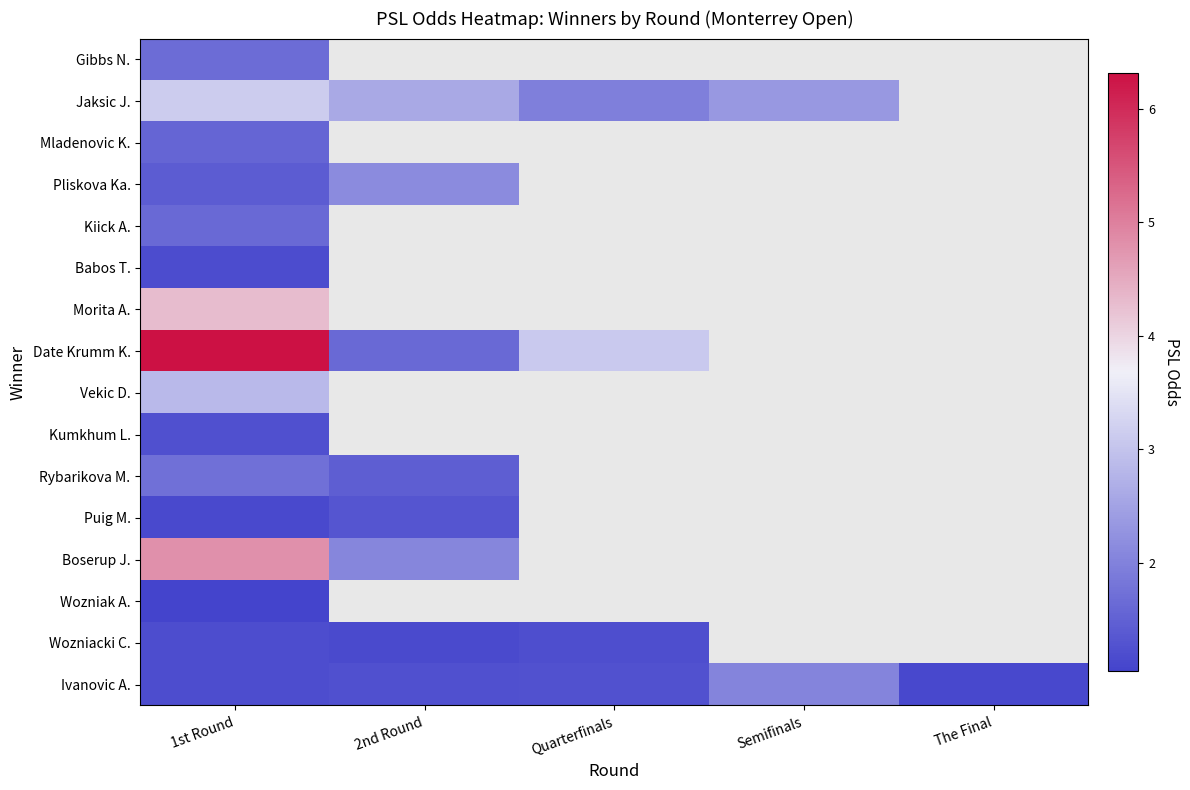

List the labels in order of Mladenovic K. value, smallest first.

1st Round, 2nd Round, Quarterfinals, Semifinals, The Final